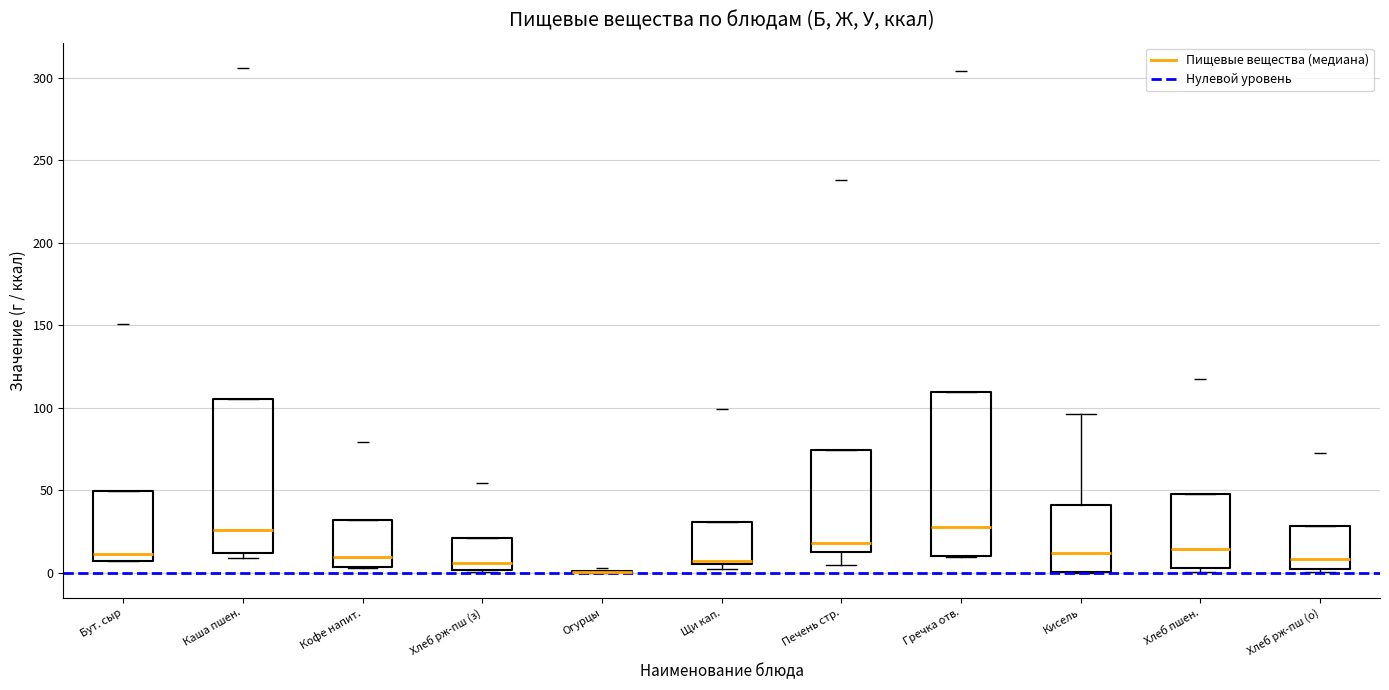

Where does the median line of the box for Каша пшен. sit on the y-axis? The values are not printed on the chart, so give them approximately, as read against the axis.

25